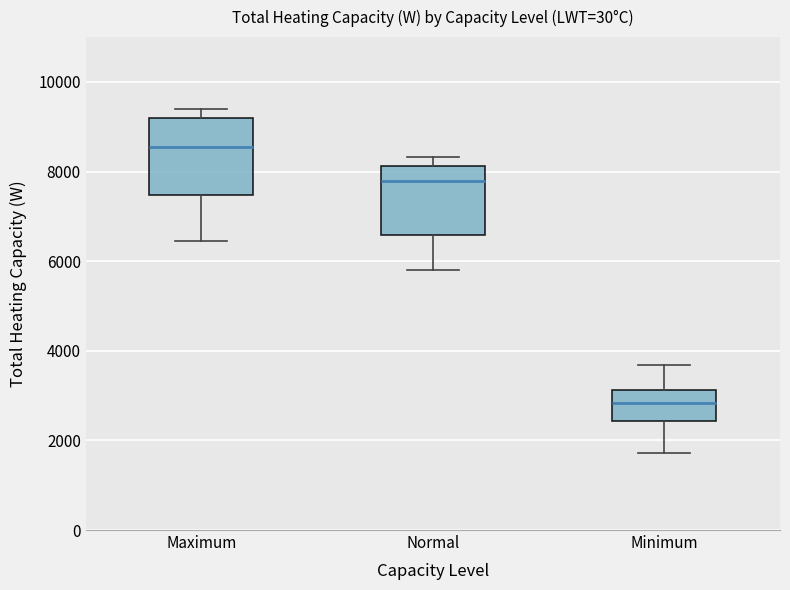

Where is the upper edge of the box for Normal on the y-axis? The values are not printed on the chart, so give them approximately, as read against the axis.

8200